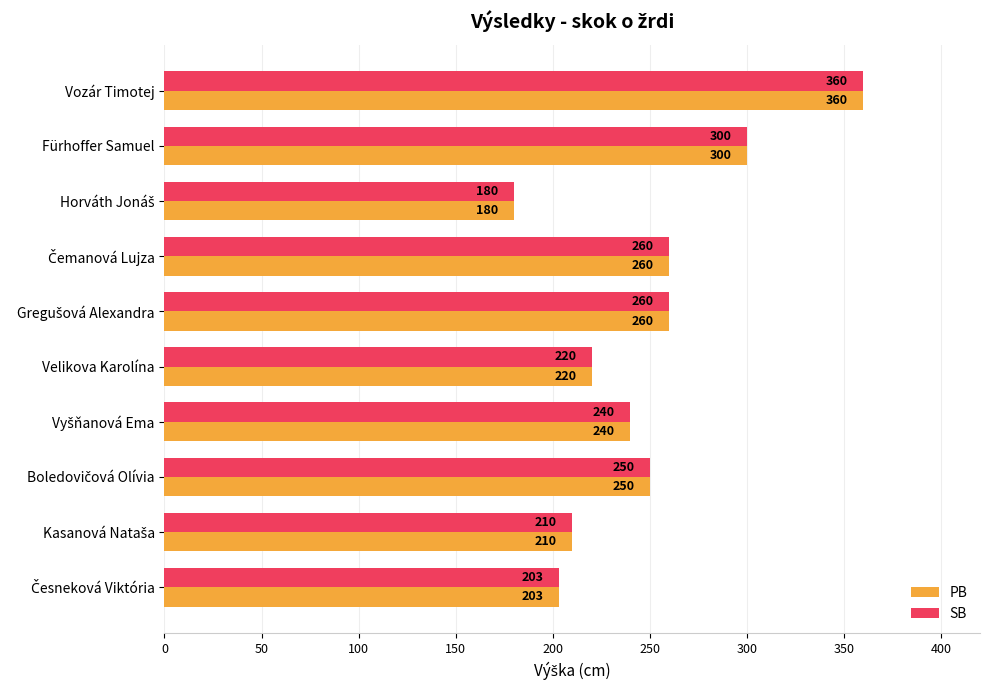

At how many categories does at least one series exceed 248?

5